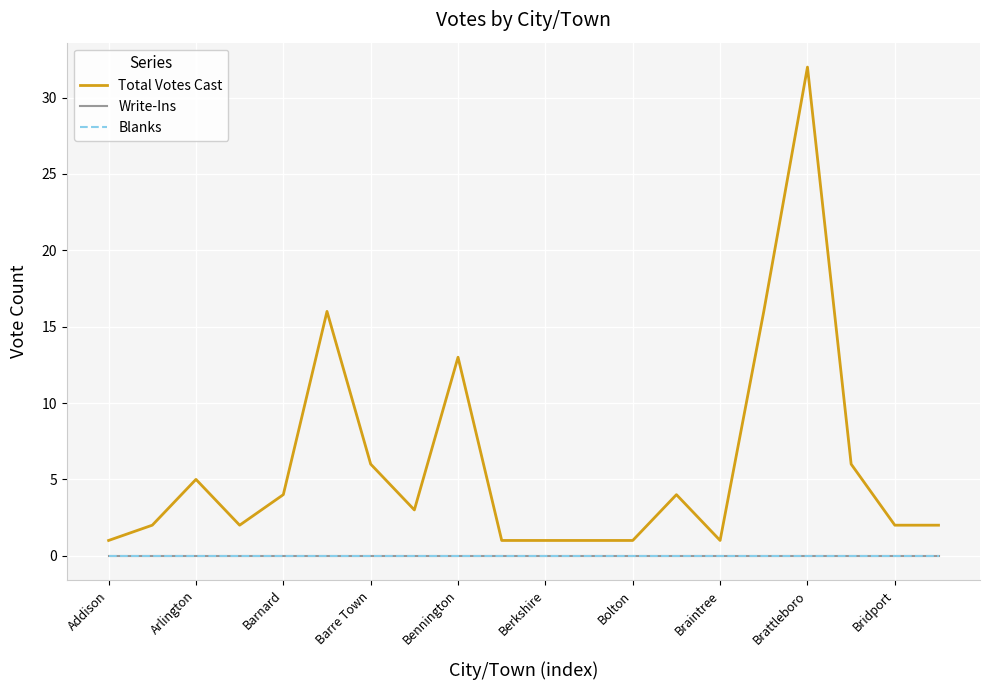

What is the difference between the maximum and minimum values in the Total Votes Cast series?

31